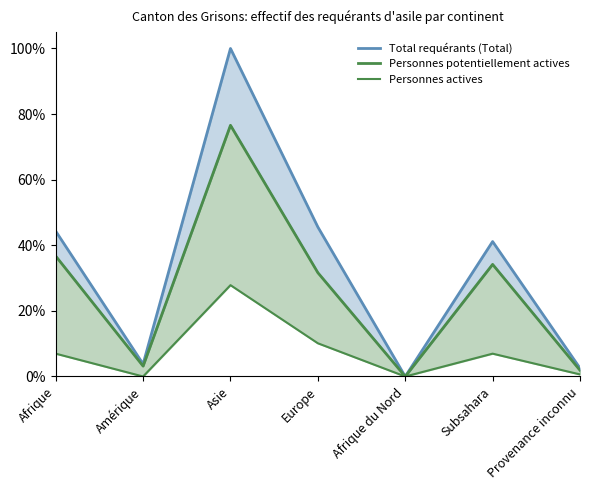

True or false: Personnes potentiellement actives and Personnes actives intersect in this chart.

False